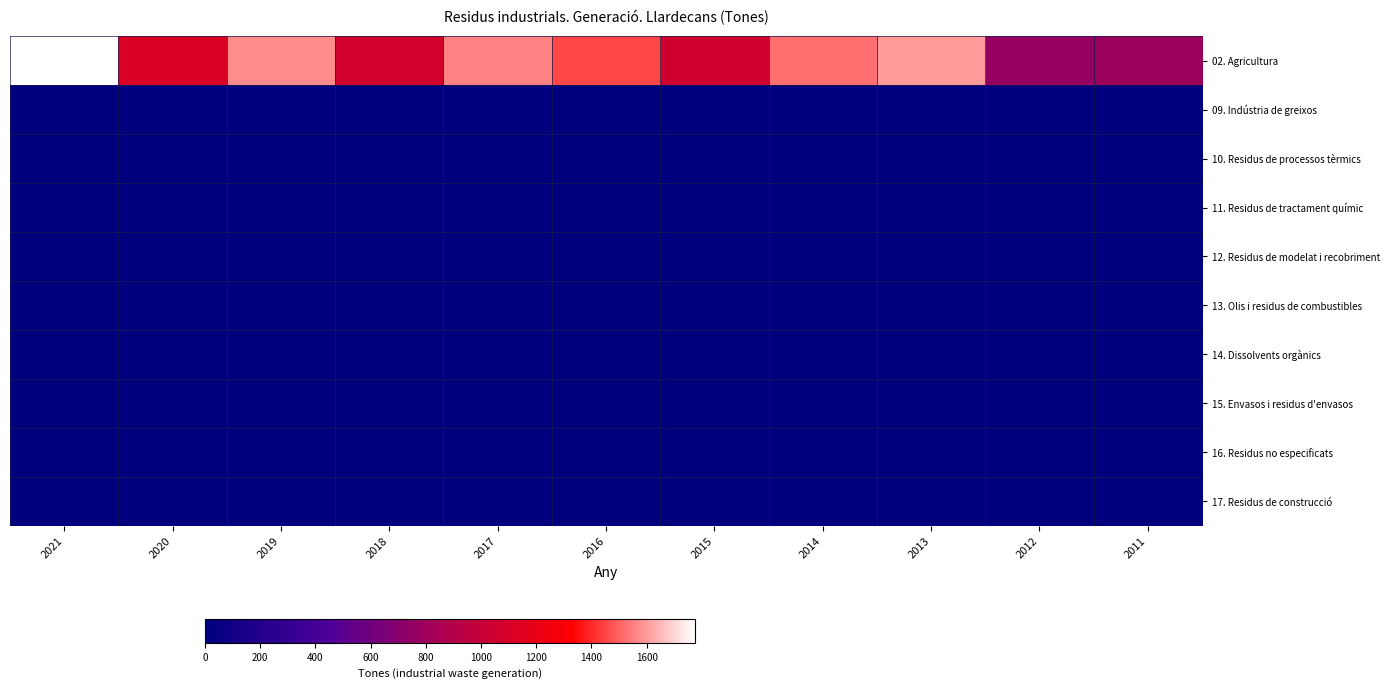

Reading left to right, extract all data points from this chart.

02. Agricultura: 2021=1775	2020=1122	2019=1571	2018=1070	2017=1558	2016=1454	2015=1059	2014=1520	2013=1600	2012=769	2011=787
09. Indústria de greixos: 2021=0	2020=0	2019=0	2018=0	2017=0	2016=0	2015=0	2014=0	2013=0	2012=0	2011=0
10. Residus de processos tèrmics: 2021=0	2020=0	2019=0	2018=0	2017=0	2016=0	2015=0	2014=0	2013=0	2012=0	2011=0
11. Residus de tractament químic: 2021=0	2020=0	2019=0	2018=0	2017=0	2016=0	2015=0	2014=0	2013=0	2012=0	2011=0
12. Residus de modelat i recobriment: 2021=0	2020=0	2019=0	2018=0	2017=0	2016=0	2015=0	2014=0	2013=0	2012=0	2011=0
13. Olis i residus de combustibles: 2021=0	2020=0	2019=0	2018=0	2017=0	2016=0	2015=0	2014=0	2013=0	2012=0	2011=0
14. Dissolvents orgànics: 2021=0	2020=0	2019=0	2018=0	2017=0	2016=0	2015=0	2014=0	2013=0	2012=0	2011=0
15. Envasos i residus d'envasos: 2021=0	2020=0	2019=0	2018=0	2017=0	2016=0	2015=0	2014=0	2013=0	2012=0	2011=0
16. Residus no especificats: 2021=0	2020=0	2019=0	2018=0	2017=0	2016=0	2015=0	2014=0	2013=0	2012=0	2011=0
17. Residus de construcció: 2021=0	2020=0	2019=0	2018=0	2017=0	2016=0	2015=0	2014=0	2013=0	2012=0	2011=0